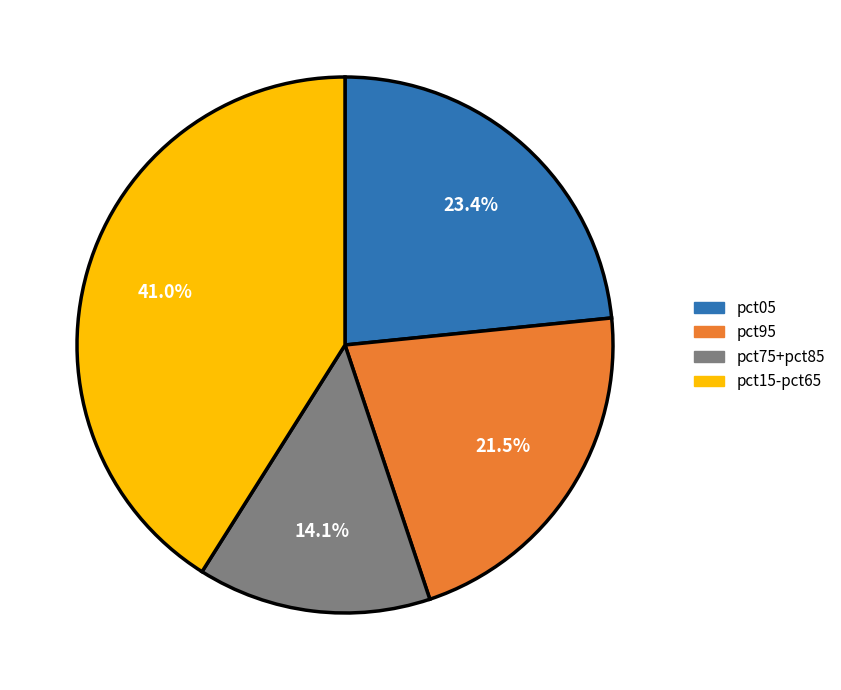

Is there any slice that represents more than half of the pie?

No